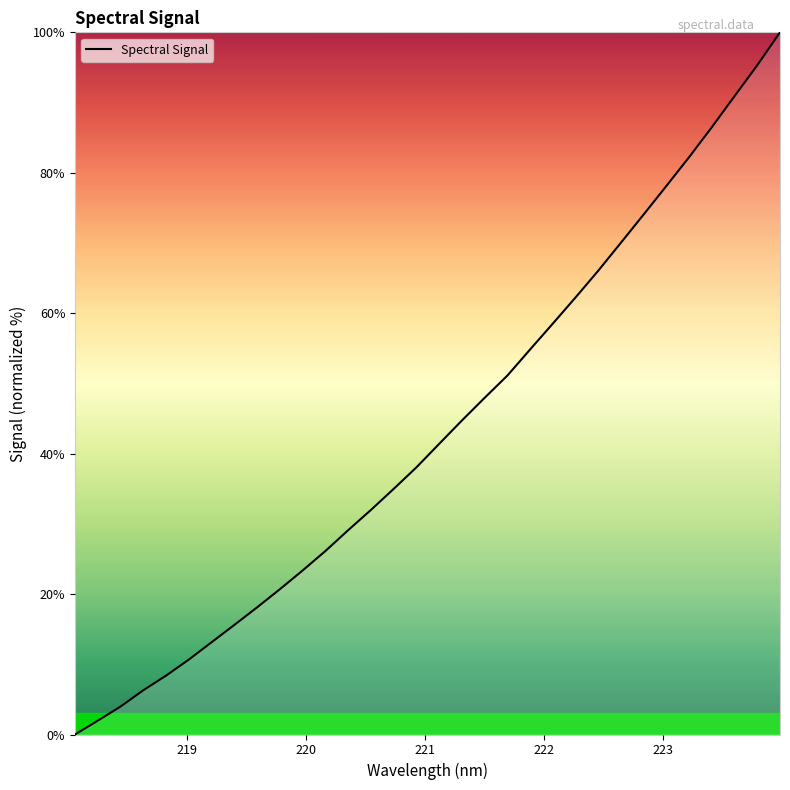

What is the maximum value shown in the chart?

100.0